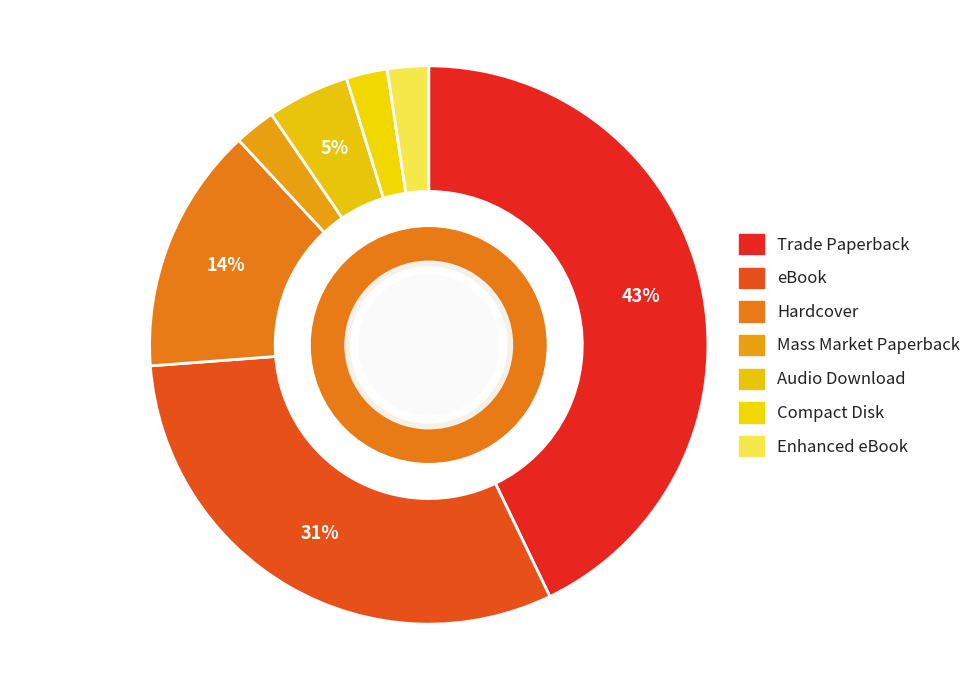

Which slice is the smallest?

Mass Market Paperback